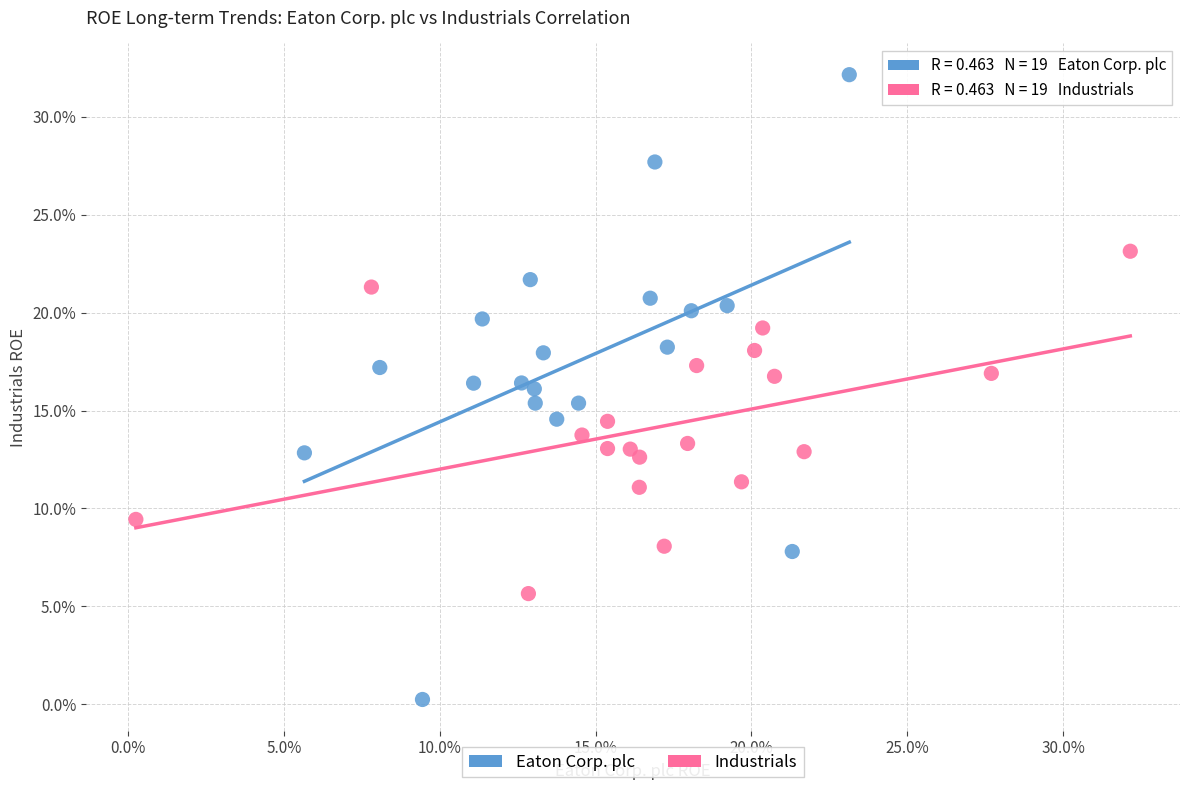

Which series reaches the maximum Y coordinate?

Eaton Corp. plc